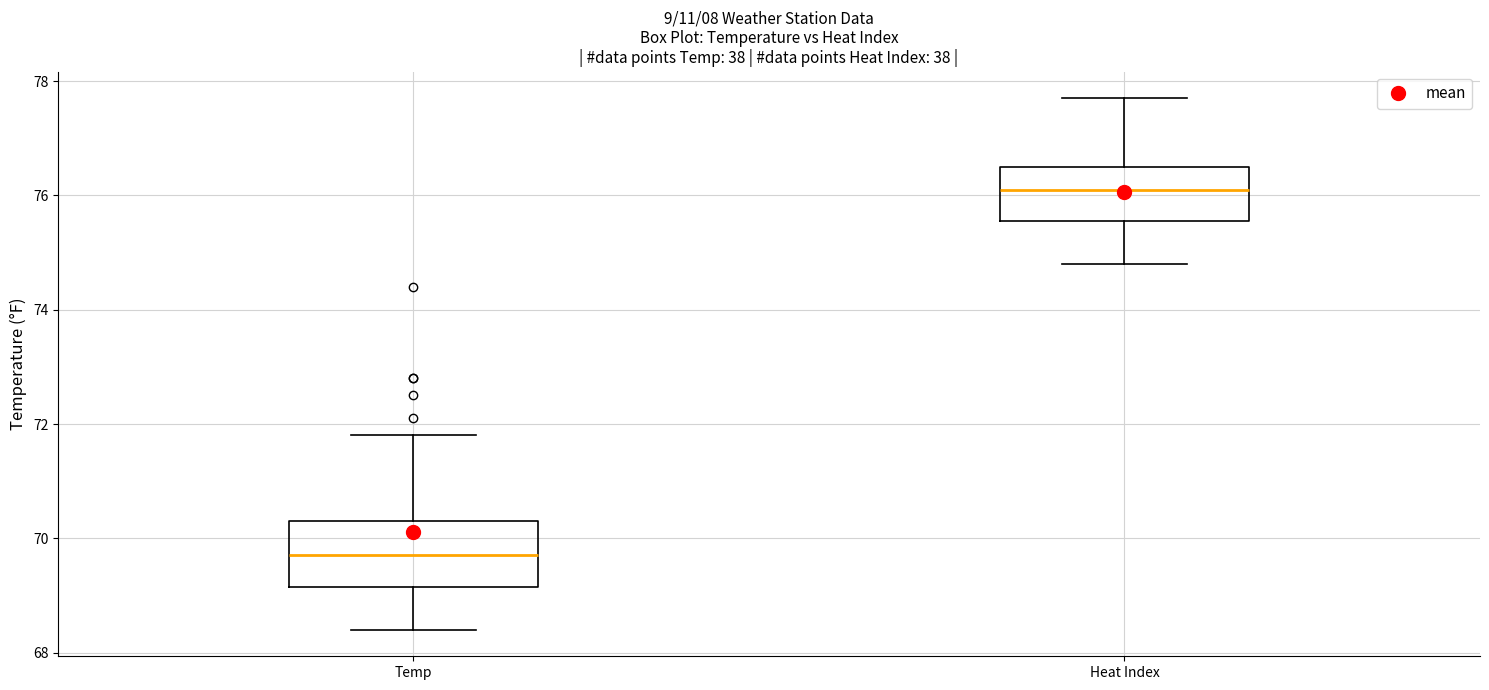

Which box's median line is the highest?

Heat Index